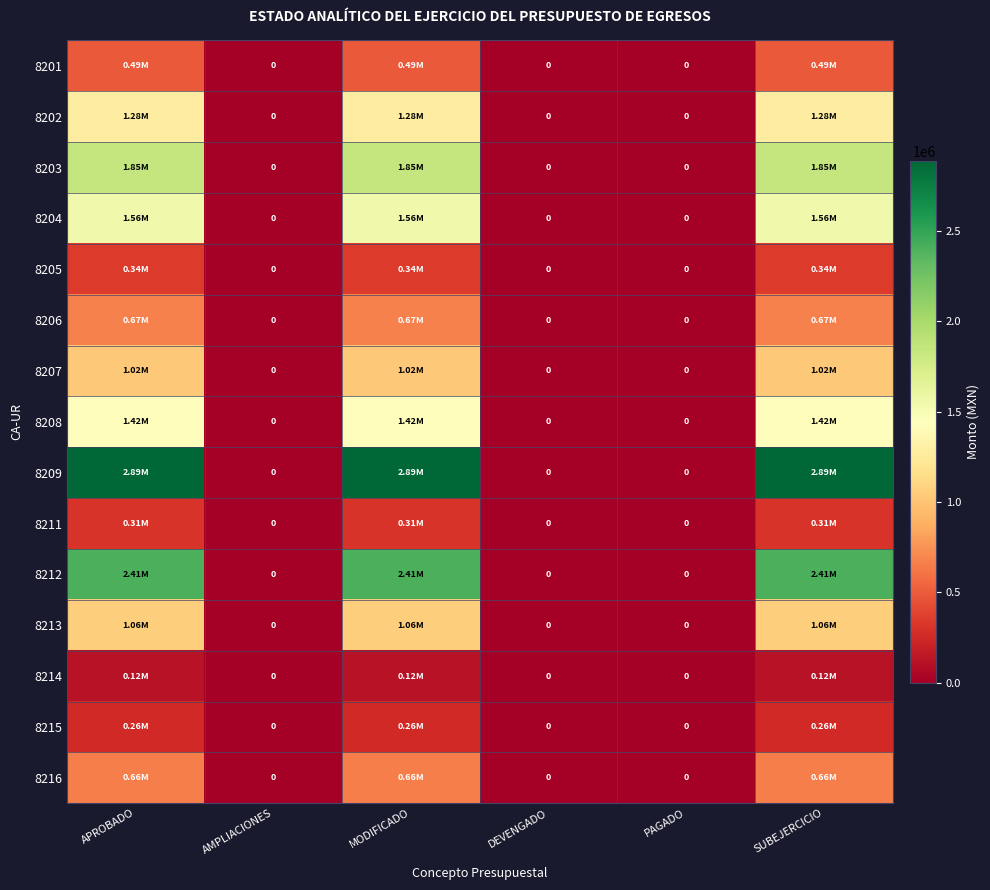

What is the maximum value shown in the chart?

2887744.6